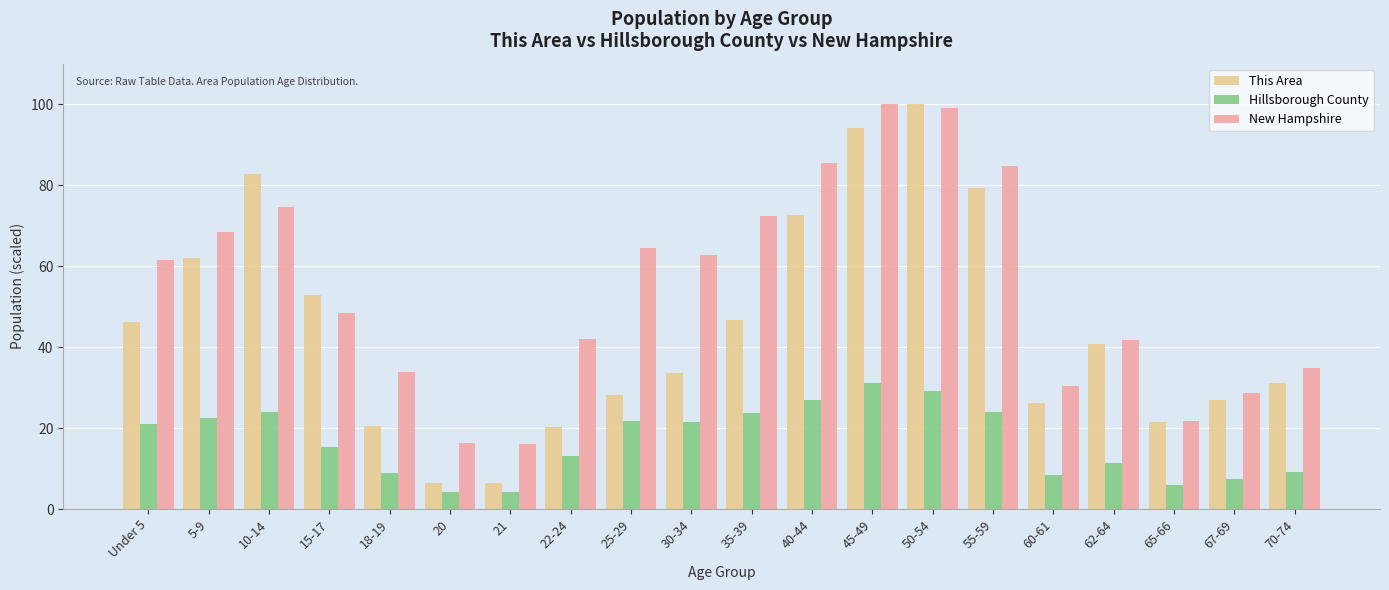

At 45-49, list the series in order from largest to smallest.

New Hampshire, This Area, Hillsborough County